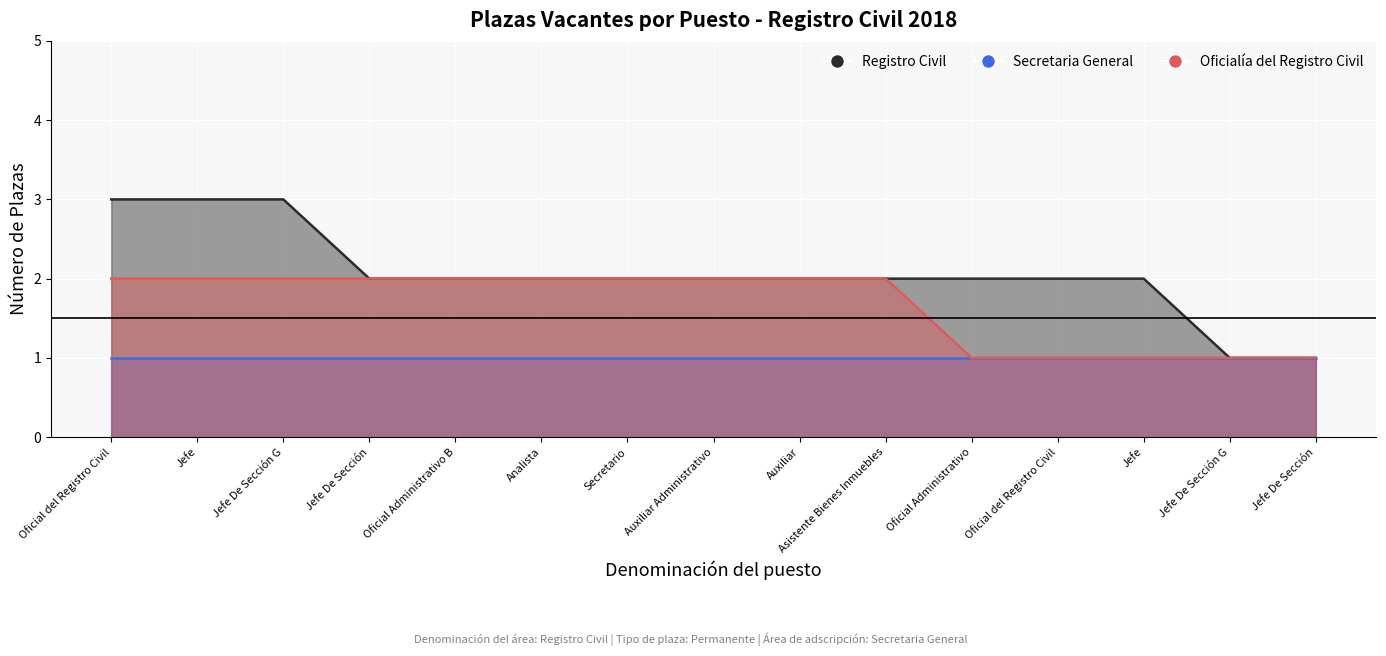

Is the value of Oficialía del Registro Civil at Oficial del Registro Civil greater than the value of Registro Civil at Jefe De Sección G?

No